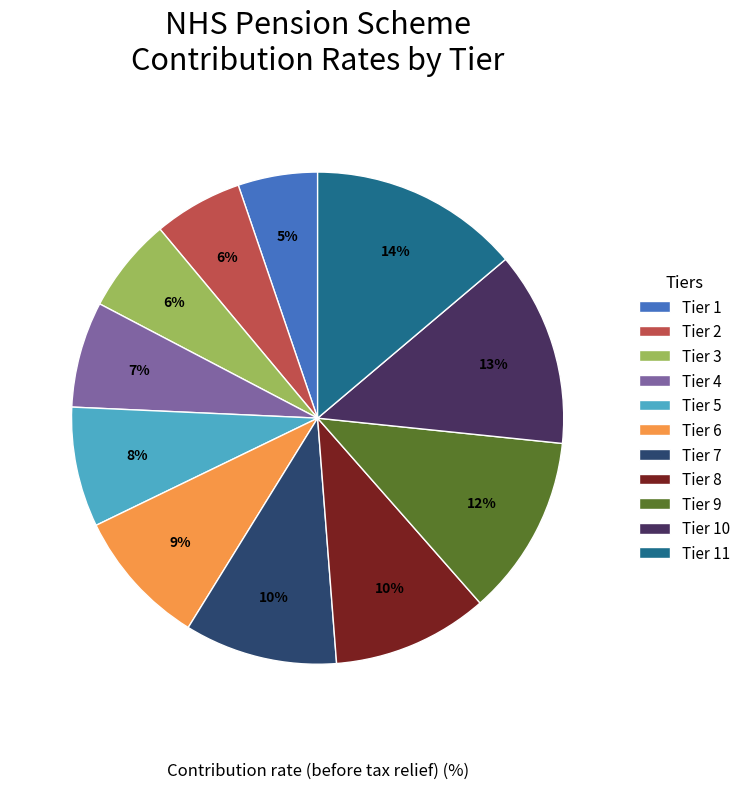

Which category has the biggest portion of the pie?

Tier 11